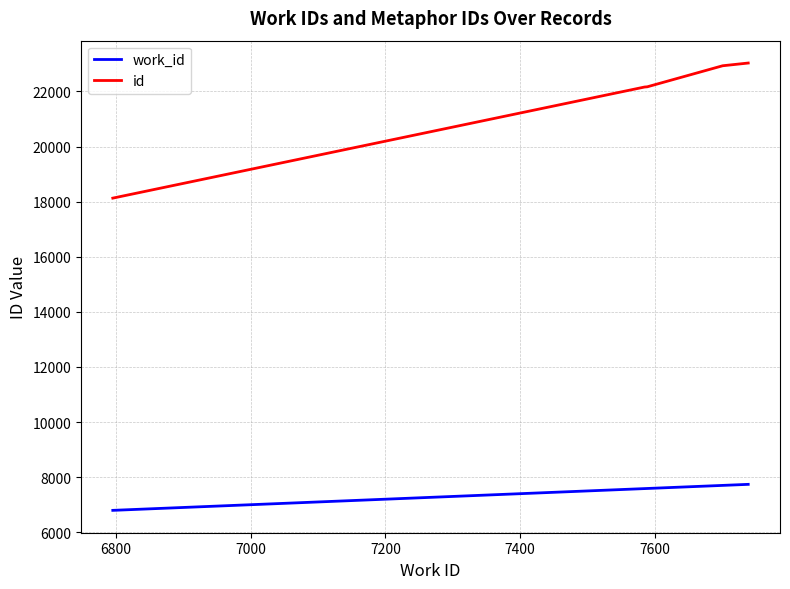

What is the difference between the maximum and minimum values in the work_id series?

944